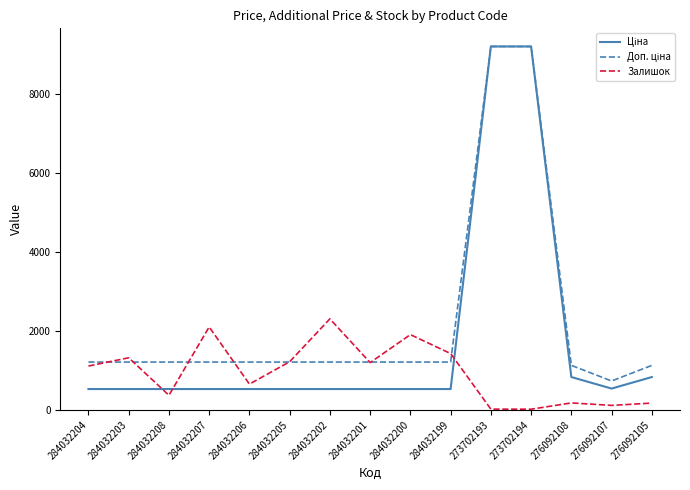

True or false: Залишок has a value of 1084.0 at 284032206.

False